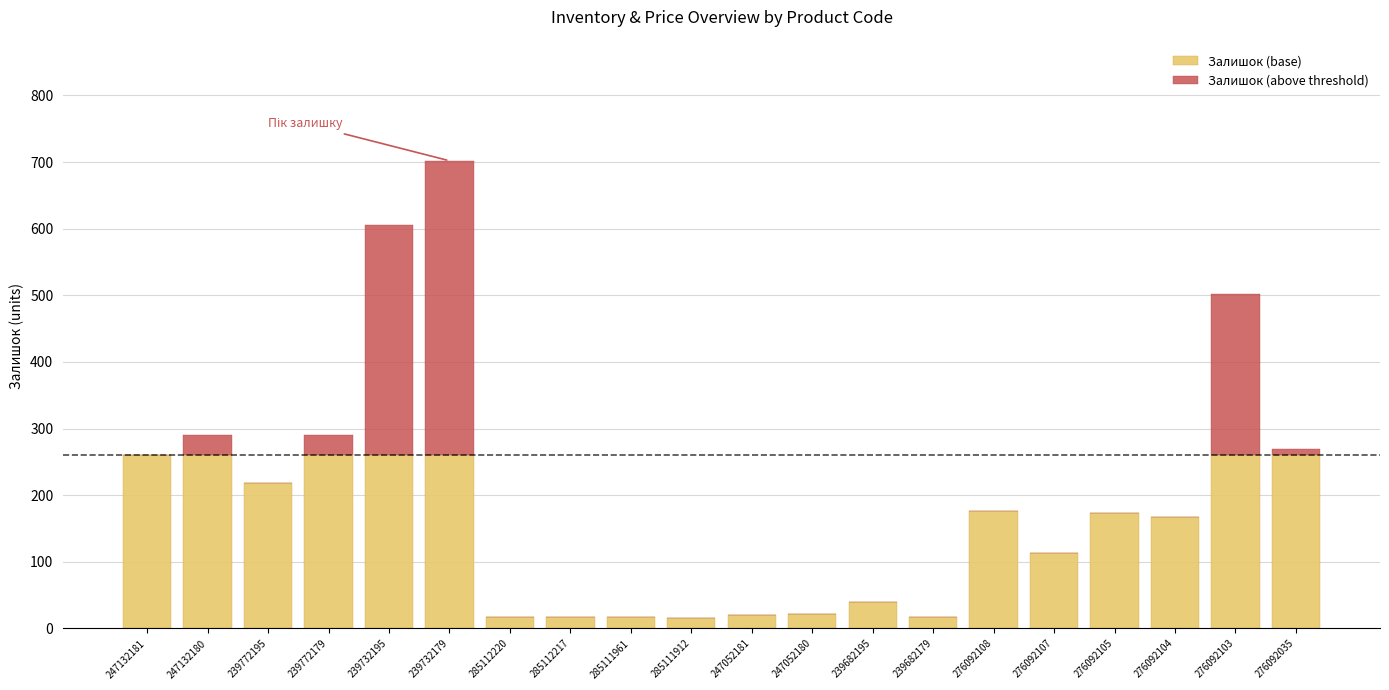

At which category is the sum across all series the highest?

239732179